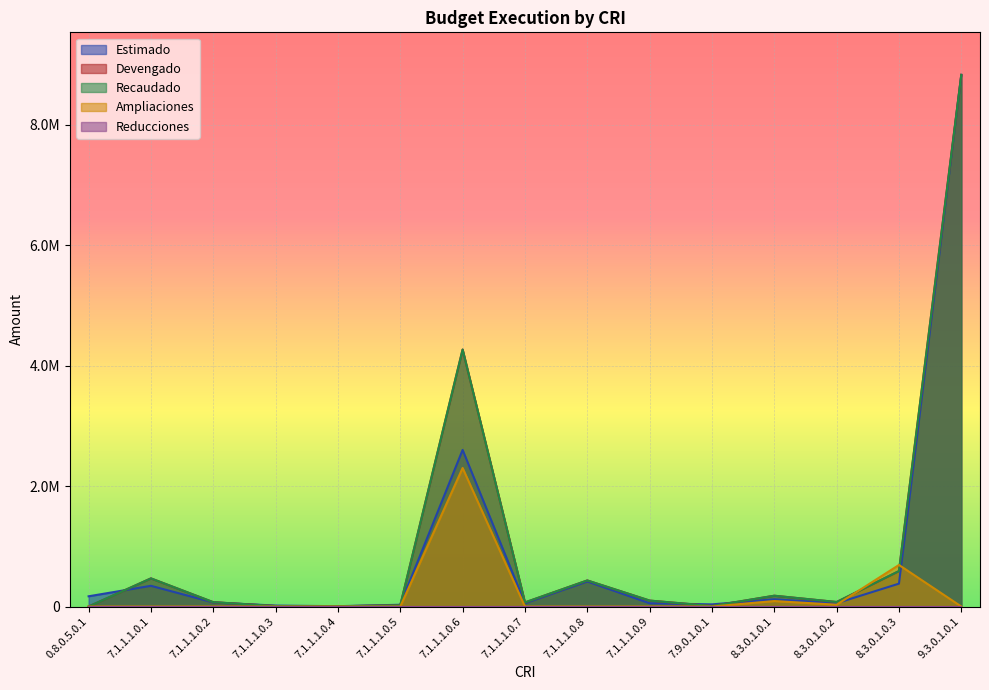

True or false: Recaudado and Devengado cross at least once.

False